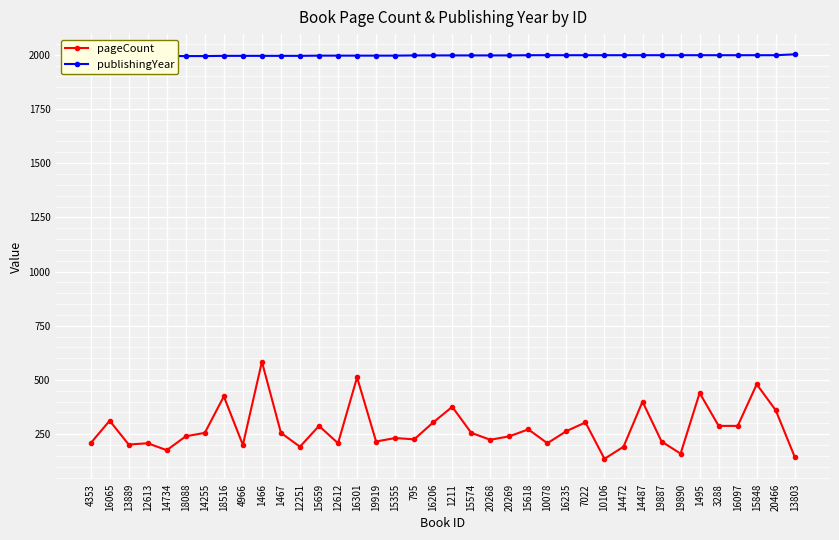

The value of publishingYear at 15848 is 1998. True or false?

True